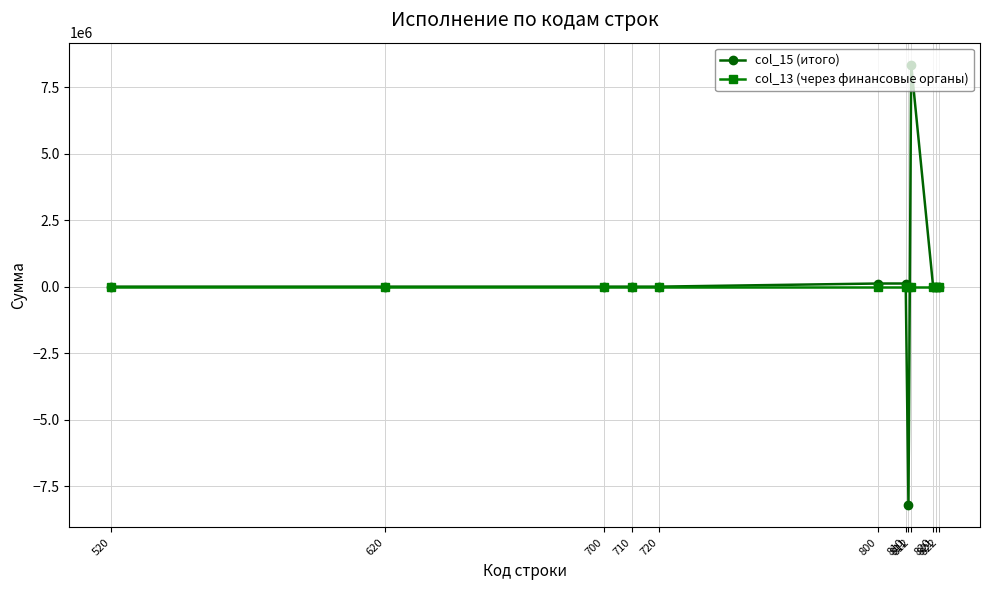

At which category does the chart reach its minimum across all series?

811